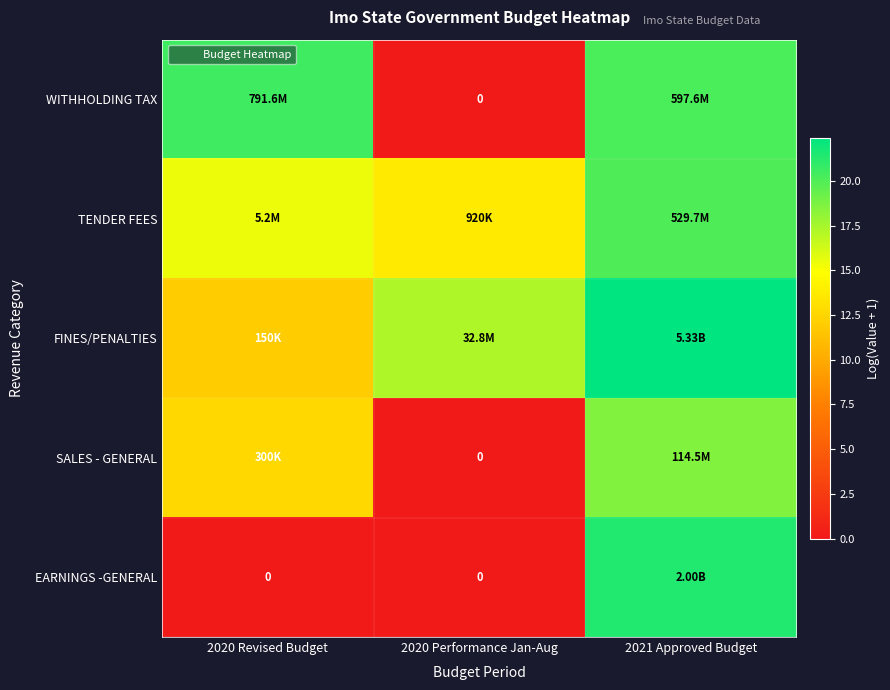

What is the difference between the SALES - GENERAL values at 2020 Performance Jan-Aug and 2021 Approved Budget?

18.6